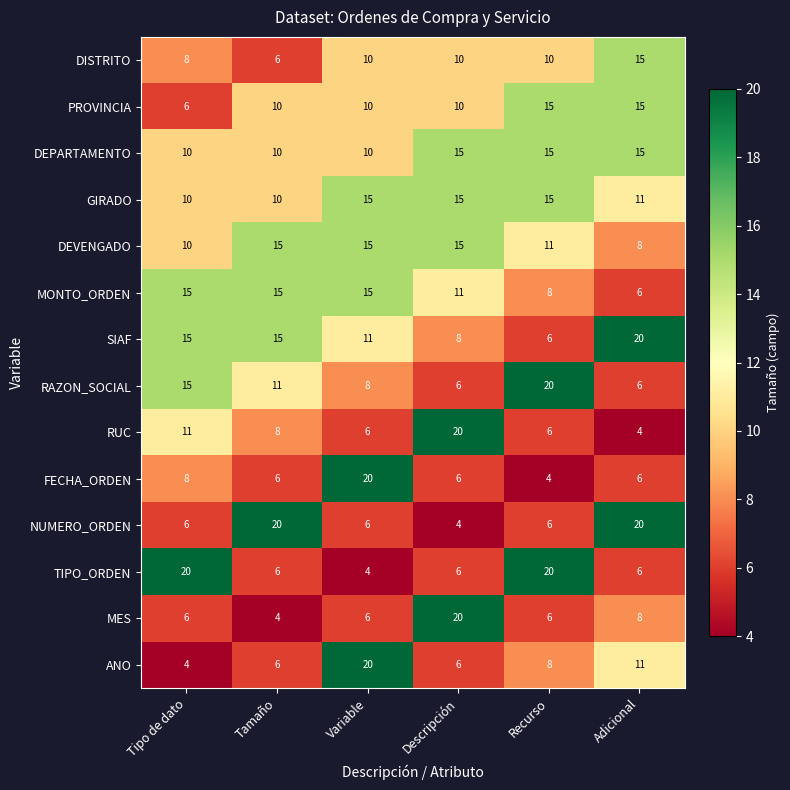

The value of TIPO_ORDEN at Tamaño is 6. True or false?

True